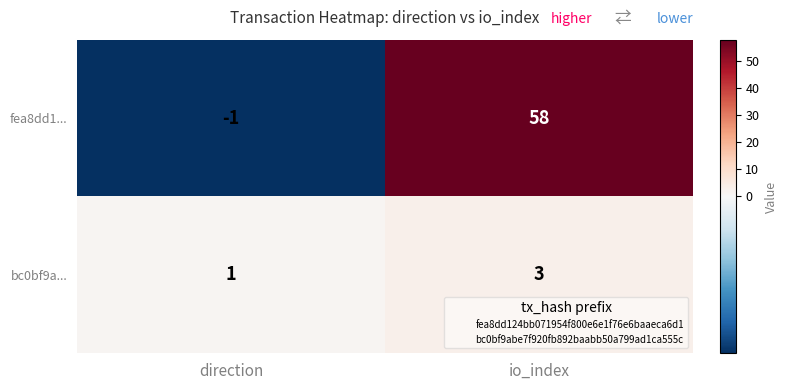

How many series are shown in this chart?

2